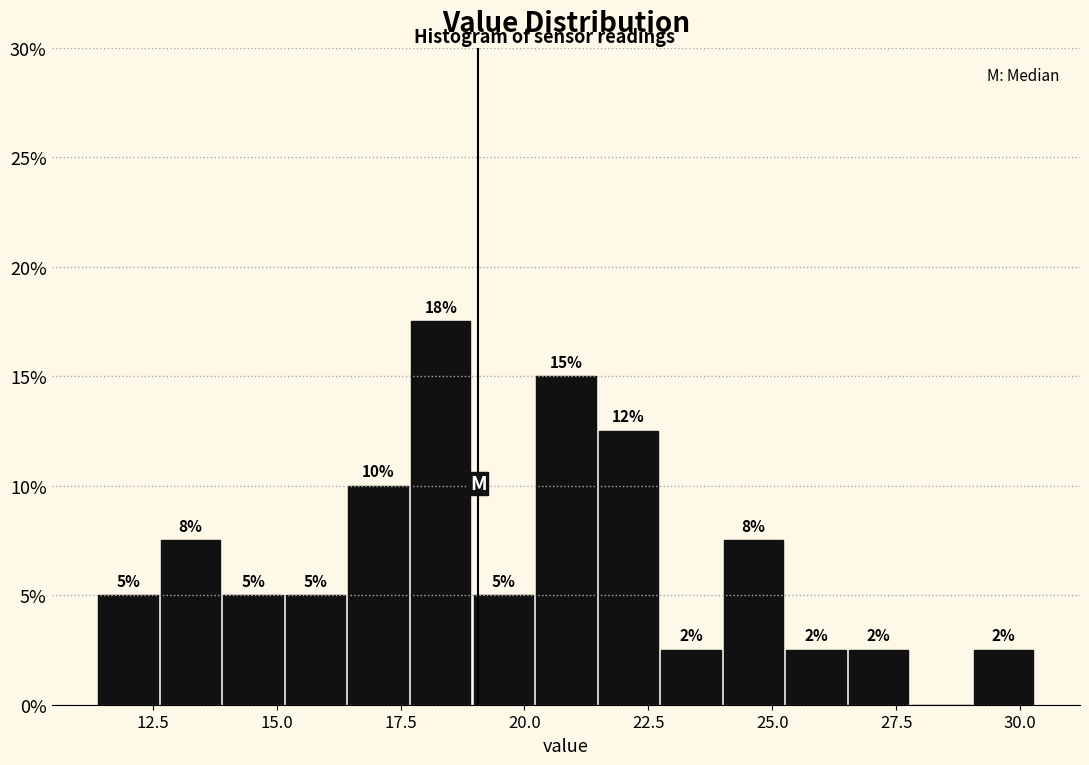

Read against the x-axis, roughly where is the centre of the tallest bar?

18.5